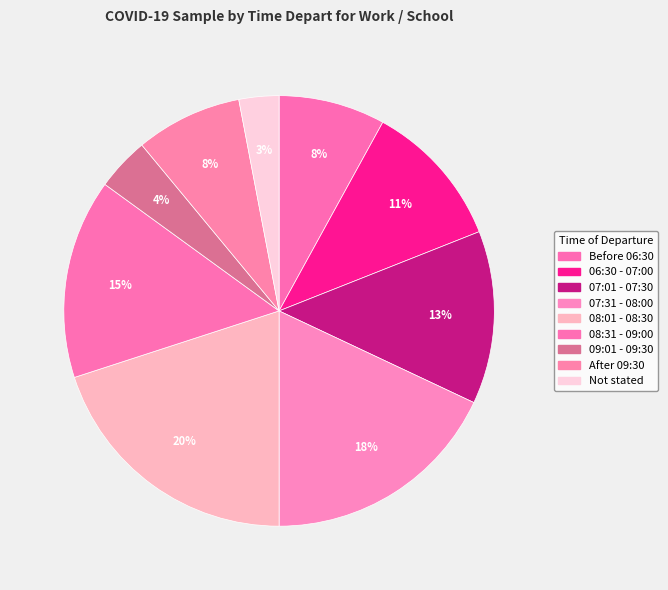

What is the change in value from 07:01 - 07:30 to Not stated?

-0.1